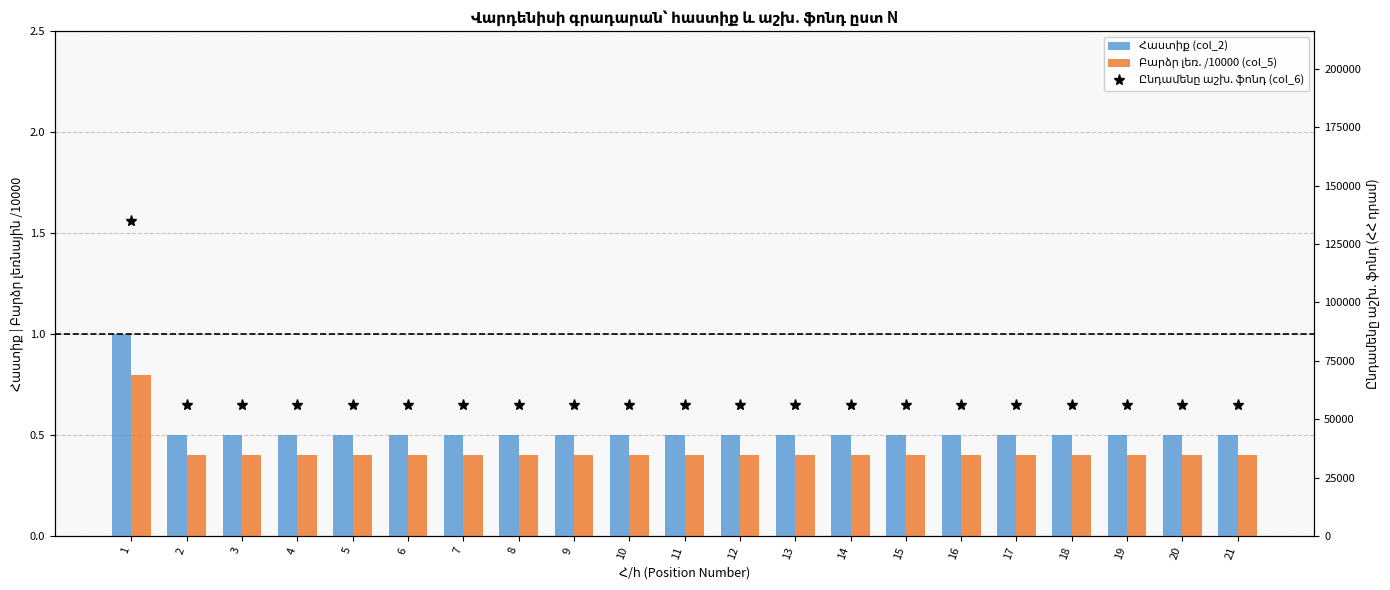

What is the value of the Բարձր լեռ. /10000 (col_5) bar at the 14th from the left?

0.4